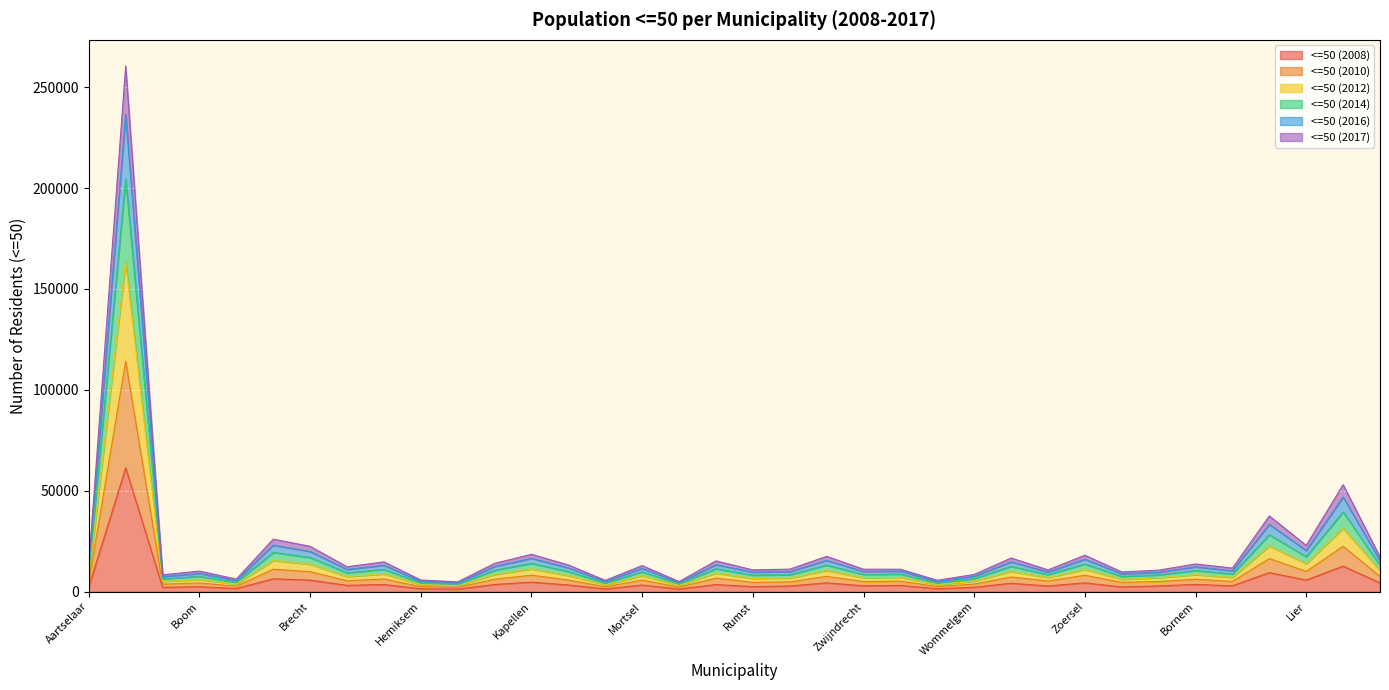

At Edegem, list the series in order from smallest to largest.

<=50 (2008), <=50 (2017), <=50 (2010), <=50 (2012), <=50 (2014), <=50 (2016)